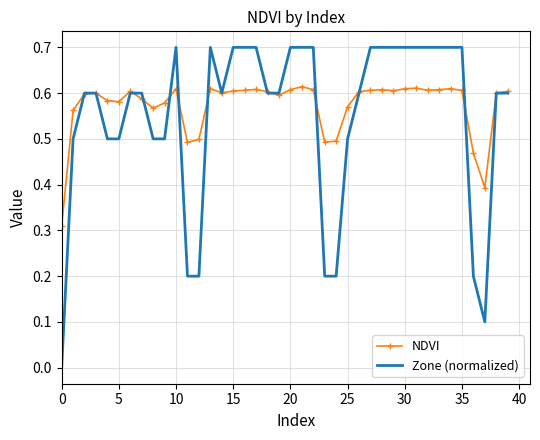

True or false: NDVI has more than 0 interior local peaks.

True